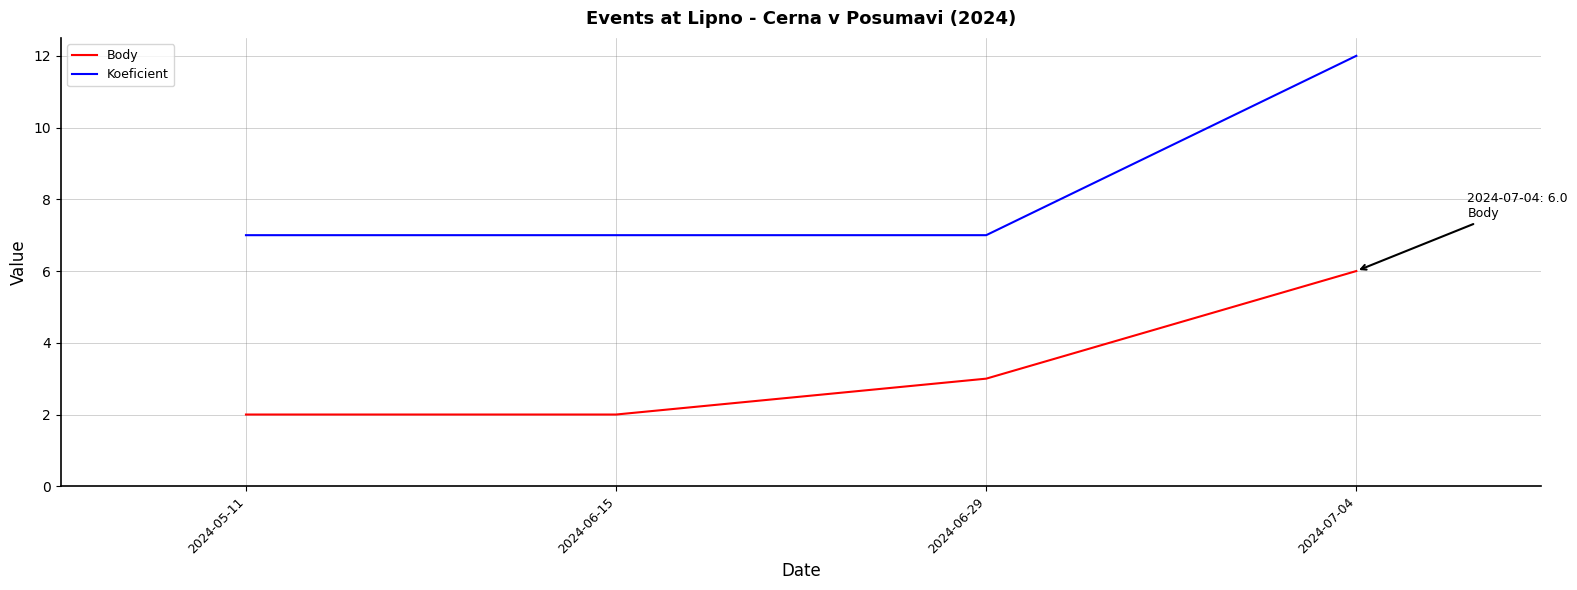

The Koeficient series shows 7 at 2024-06-29. True or false?

True